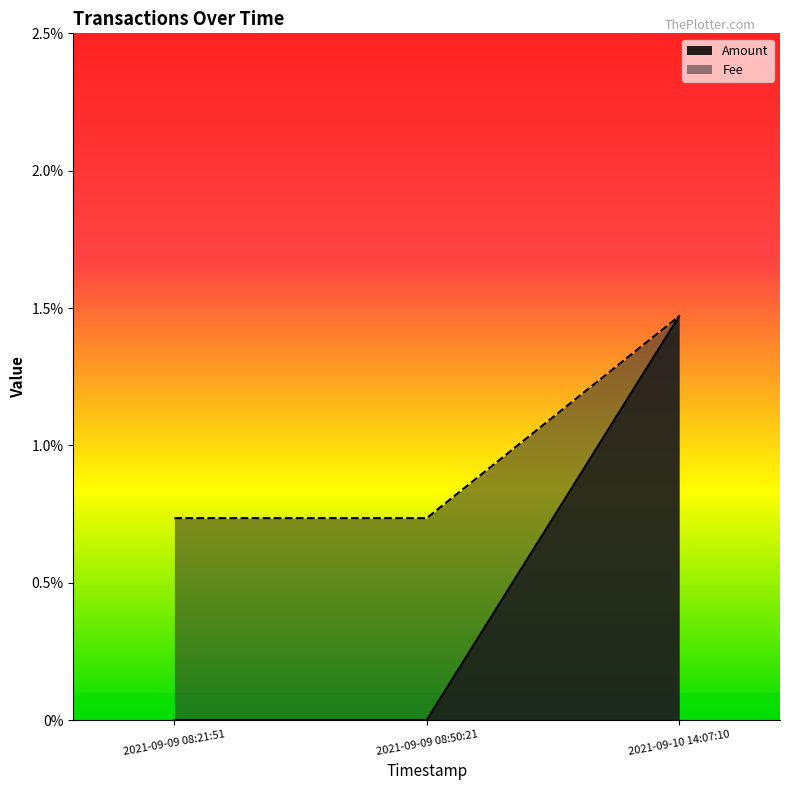

How many categories are shown in the chart?

3